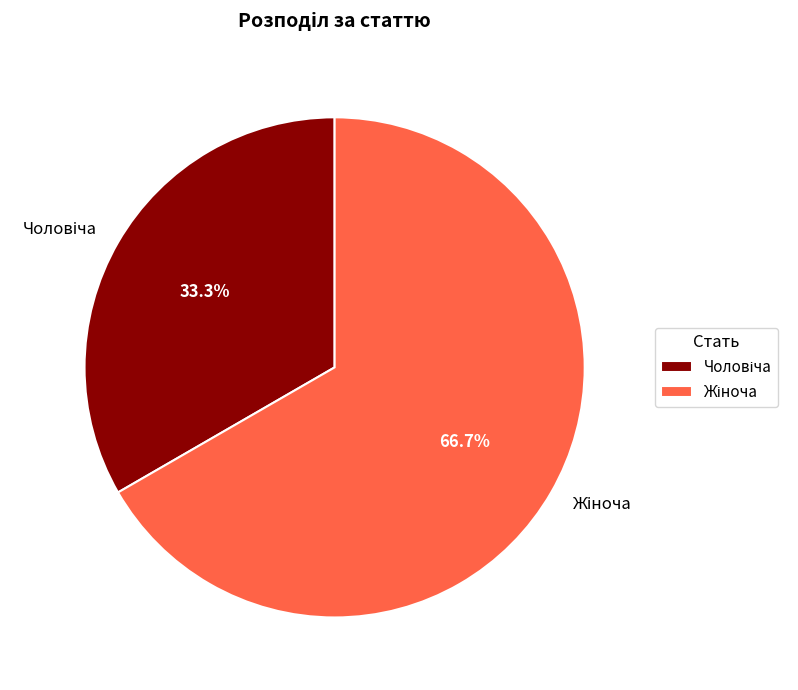

Which slice is the largest?

Жіноча